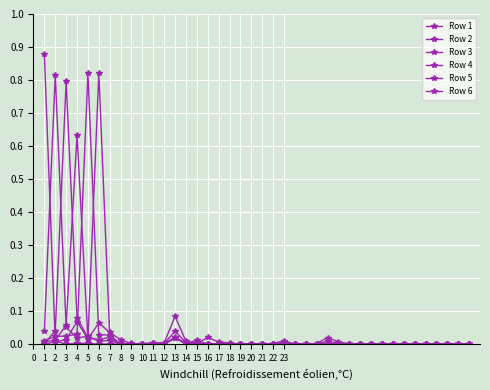

What is the sum of all Row 5 values?

1.0